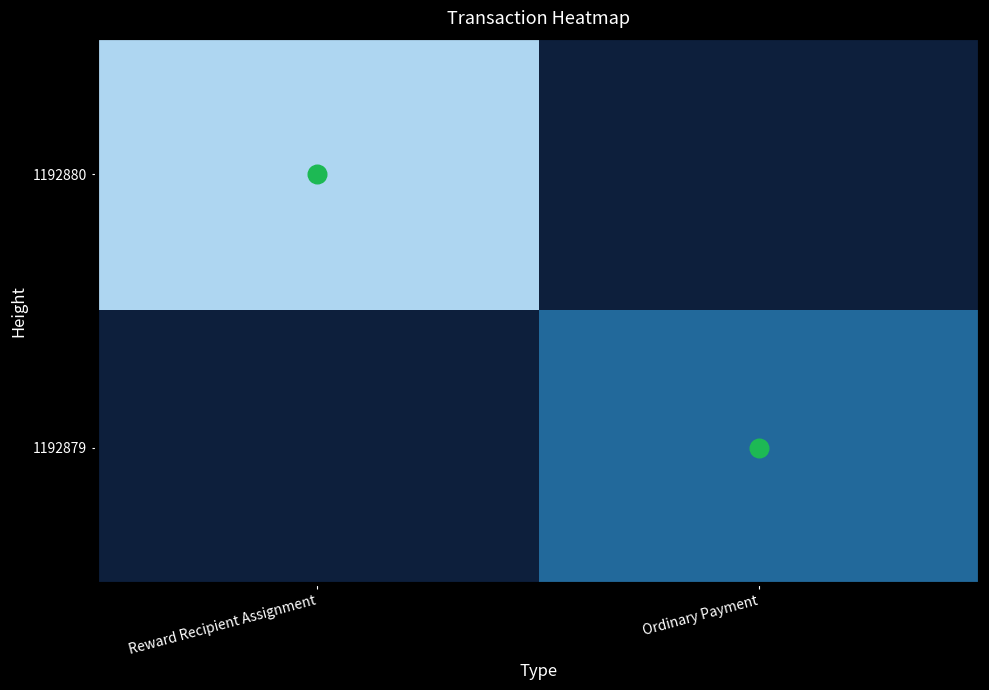

Which has a higher value, Reward Recipient Assignment or Ordinary Payment?

Reward Recipient Assignment